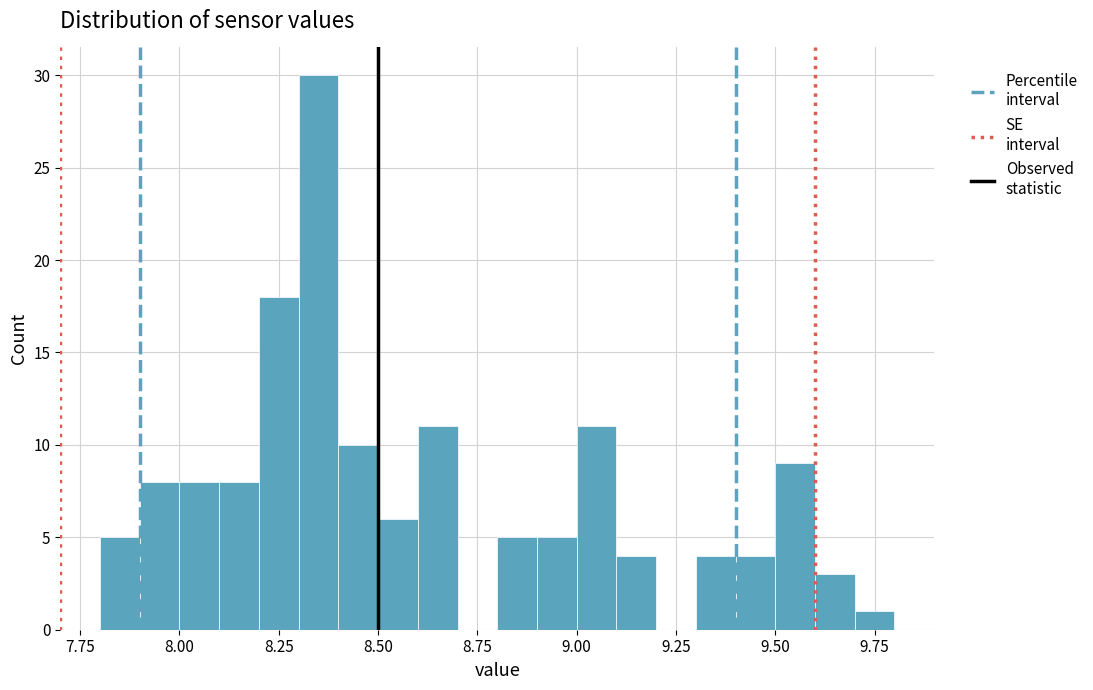

Read against the x-axis, roughly where is the centre of the tallest bar?

8.35